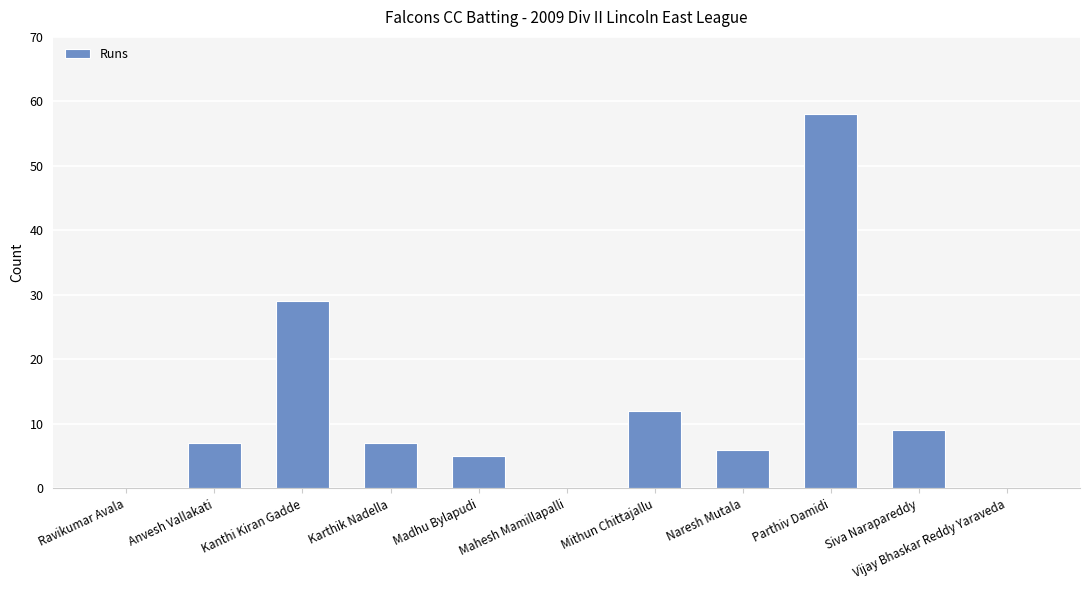

The value at Madhu Bylapudi is 5. True or false?

True